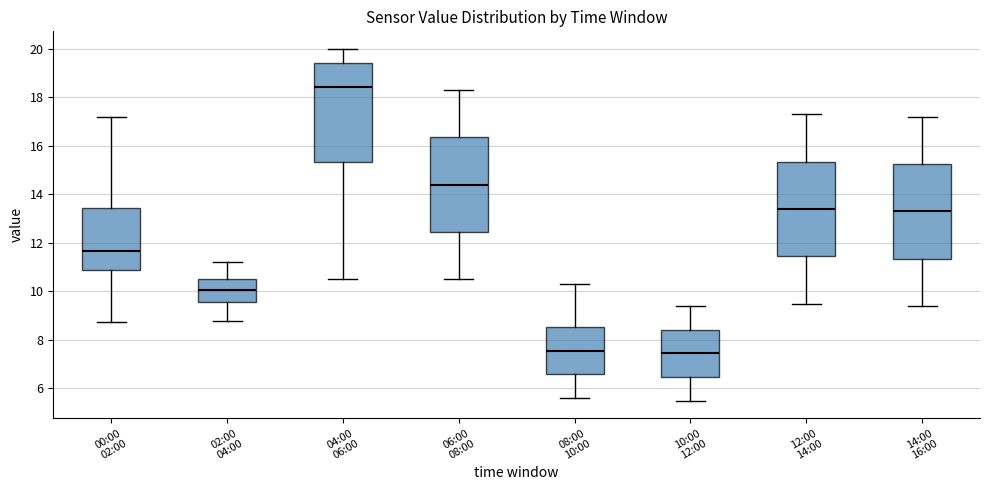

Where does the upper whisker of the box for 02:00 04:00 end on the y-axis? The values are not printed on the chart, so give them approximately, as read against the axis.

11.2